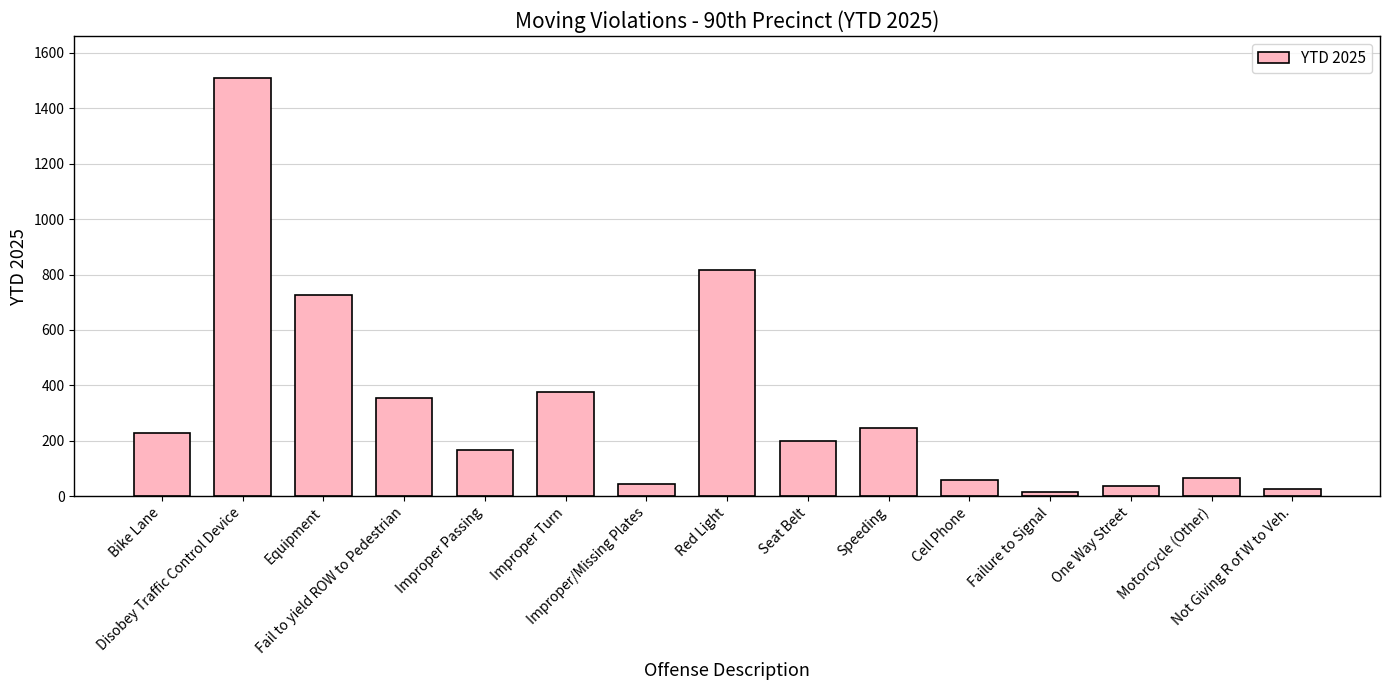

What is the label of the 8th bar from the left?

Red Light